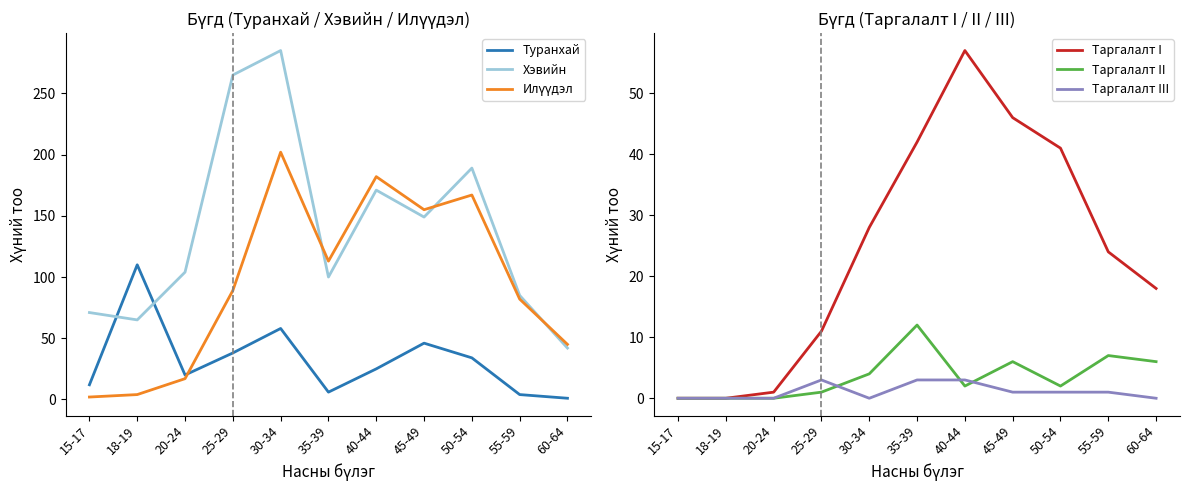

How many interior local peaks does the Хэвийн series have?

3